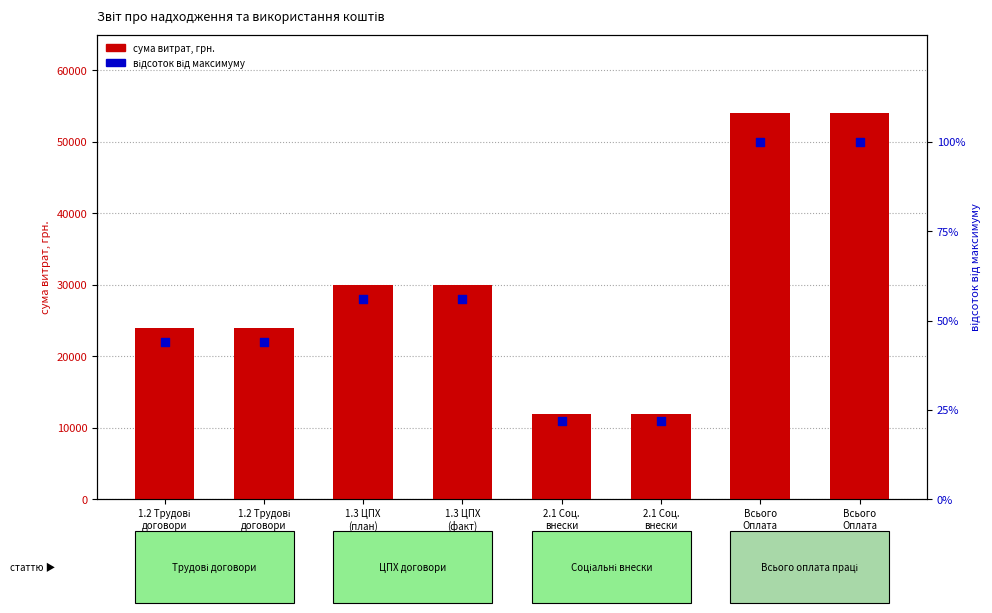

At which category is the sum across all series the highest?

Всього
Оплата
праці
(план)